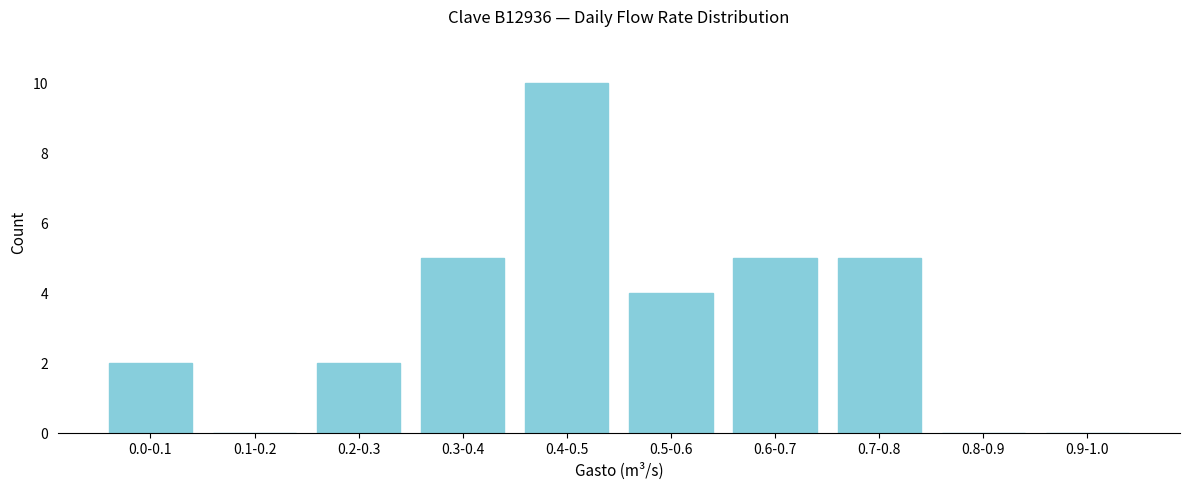

Reading right to left, extract all data points from this chart.

0.9-1.0=0	0.8-0.9=0	0.7-0.8=5	0.6-0.7=5	0.5-0.6=4	0.4-0.5=10	0.3-0.4=5	0.2-0.3=2	0.1-0.2=0	0.0-0.1=2